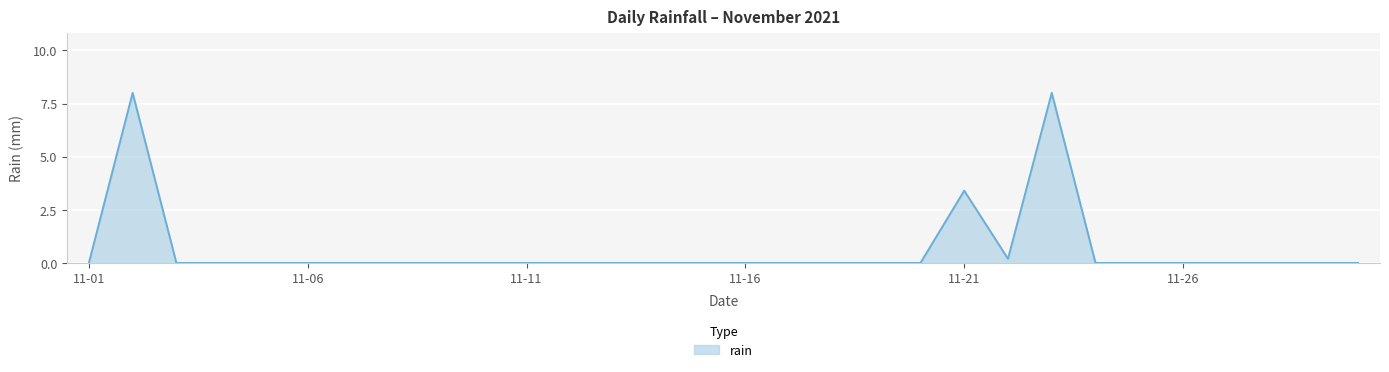

What is the greatest value displayed?

8.0